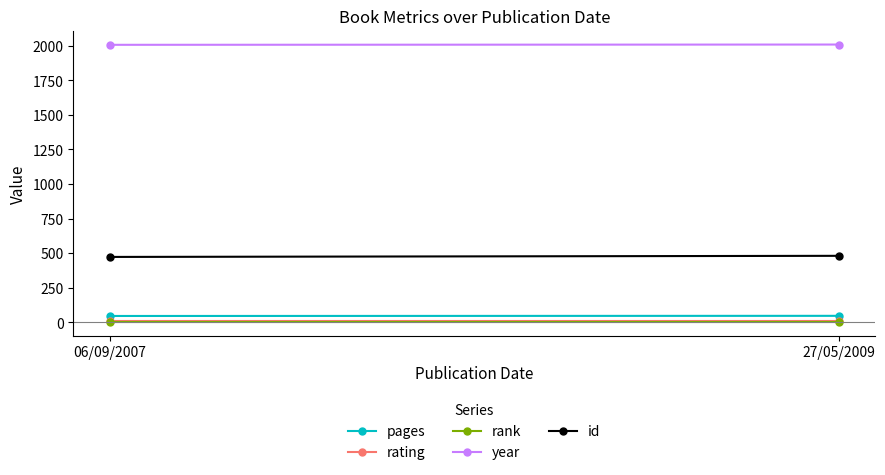

Reading left to right, list all the values displayed in this chart.

pages: 06/09/2007=46	27/05/2009=47
rating: 06/09/2007=9	27/05/2009=9
rank: 06/09/2007=1	27/05/2009=1
year: 06/09/2007=2007	27/05/2009=2009
id: 06/09/2007=473	27/05/2009=481